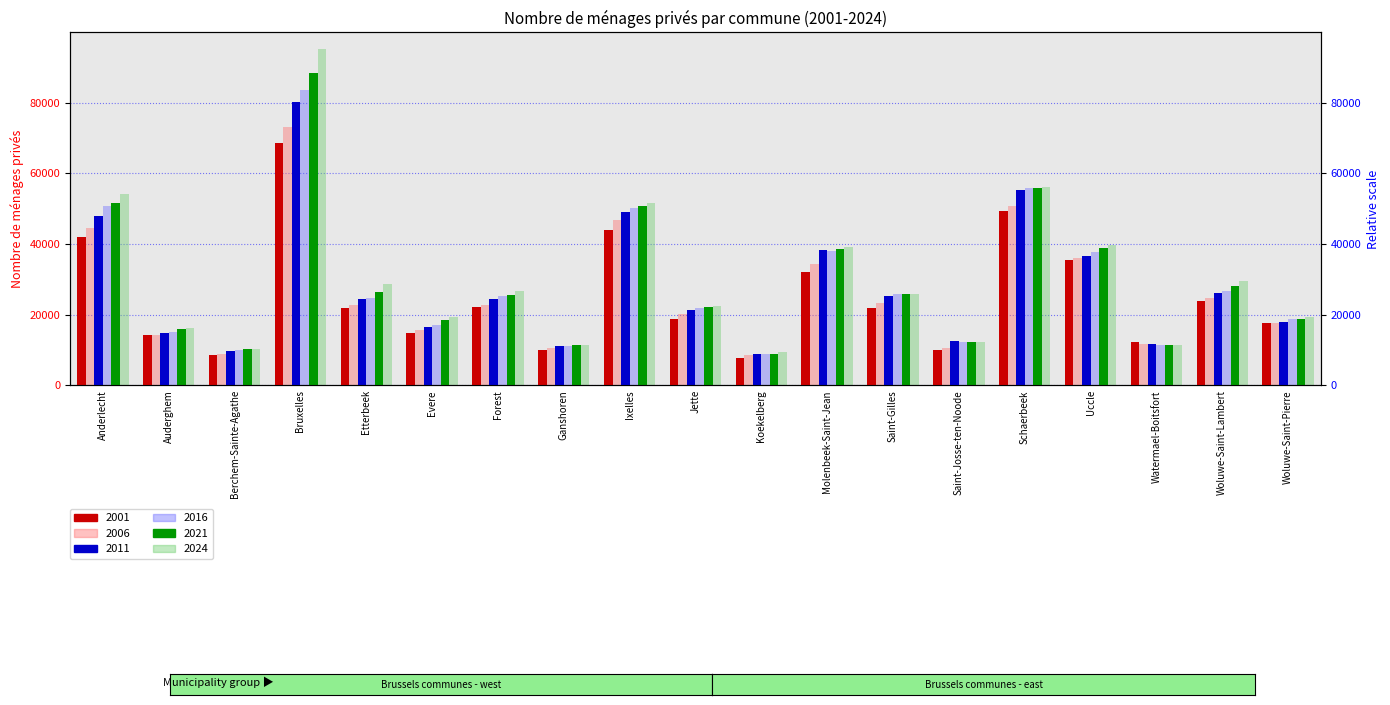

Rank the categories by 2006 value from highest to lowest.

Bruxelles, Schaerbeek, Ixelles, Anderlecht, Uccle, Molenbeek-Saint-Jean, Woluwe-Saint-Lambert, Saint-Gilles, Etterbeek, Forest, Jette, Woluwe-Saint-Pierre, Evere, Auderghem, Watermael-Boitsfort, Saint-Josse-ten-Noode, Ganshoren, Berchem-Sainte-Agathe, Koekelberg